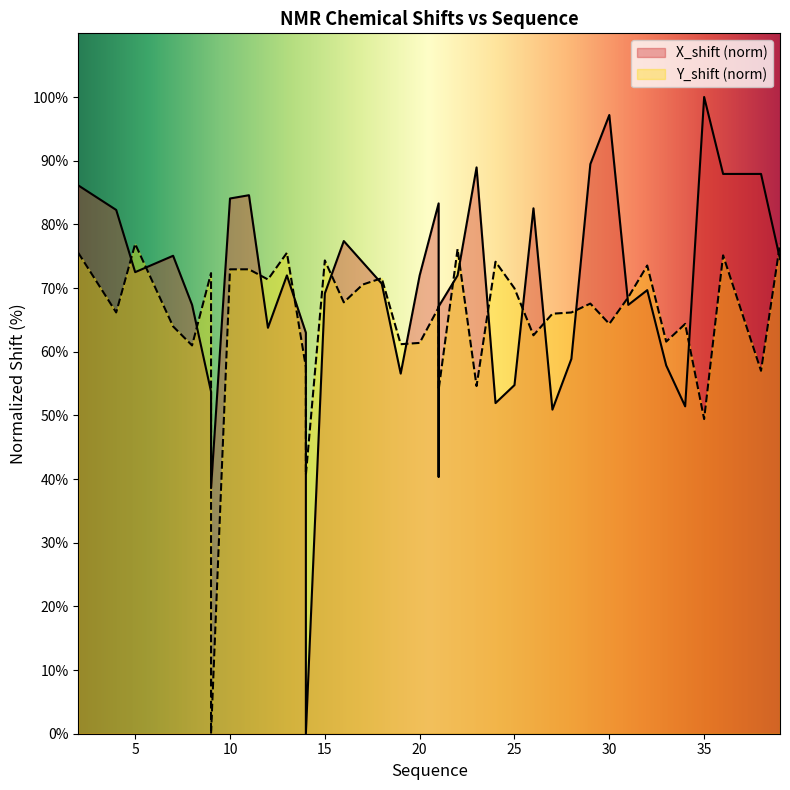

What is the value of the Y_shift point at the 2nd from the left?

66.2